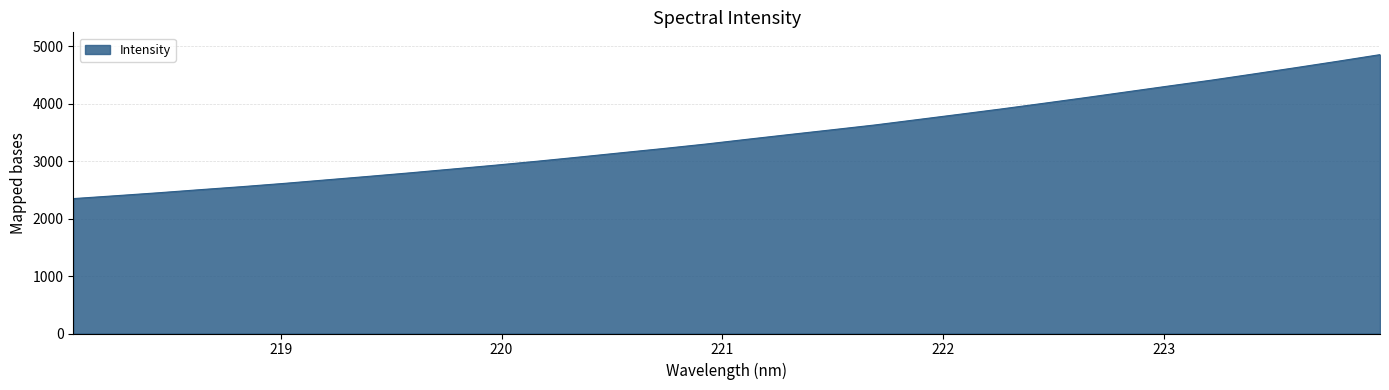

What is the difference between the maximum and minimum values?

2506.4